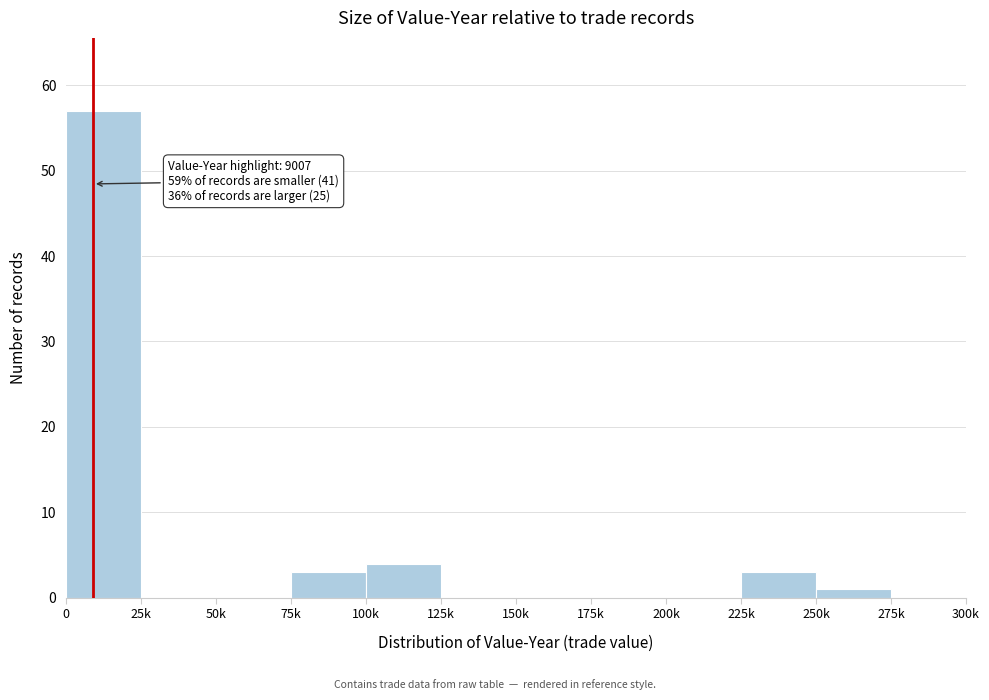

Reading right to left, list all the values displayed in this chart.

275k=0	250k=1	225k=3	200k=0	175k=0	150k=0	125k=0	100k=4	75k=3	50k=0	25k=0	0=57